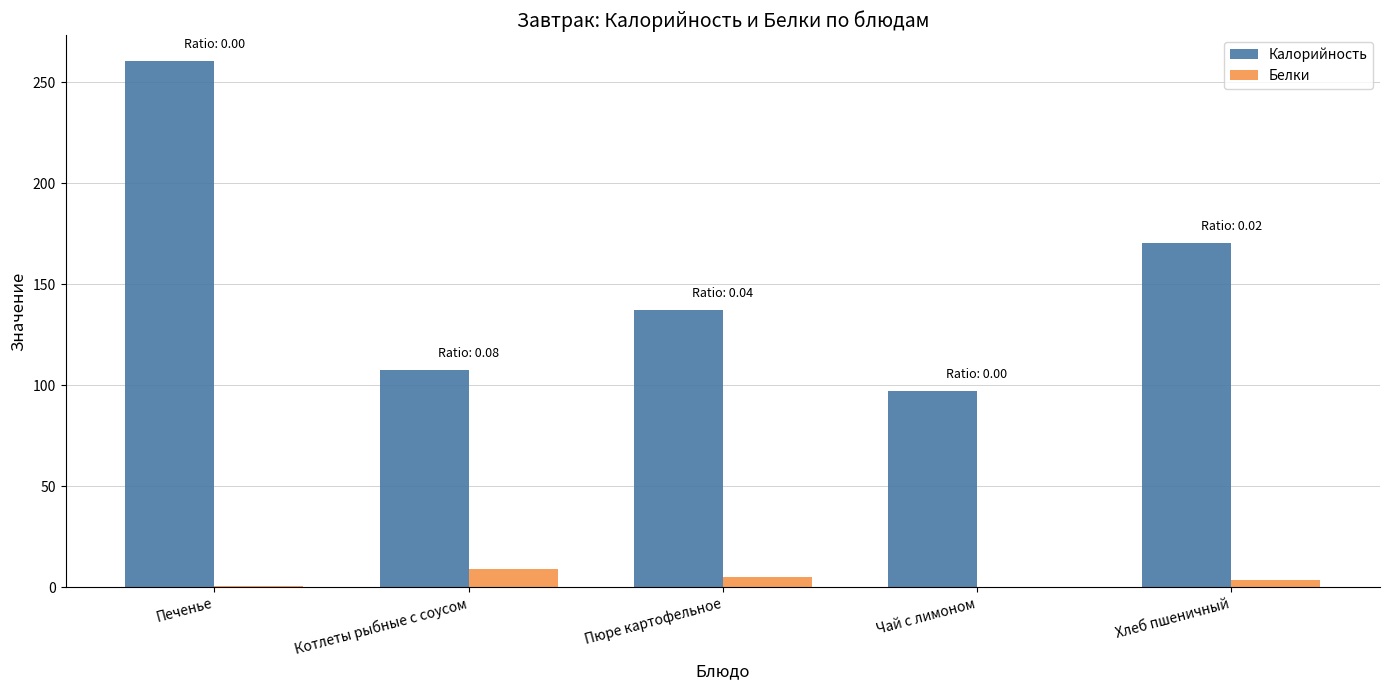

What is the total value across all series at Хлеб пшеничный?

173.8